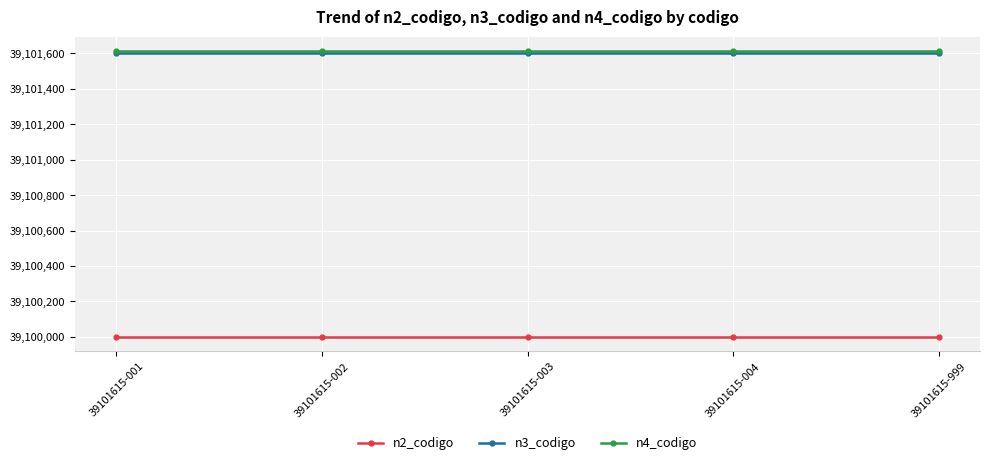

What is the total value across all series at 39101615-002?

117303215